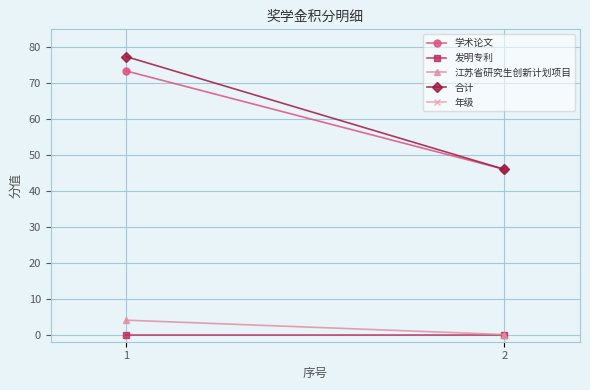

How many positive values does the 江苏省研究生创新计划项目 series have?

1